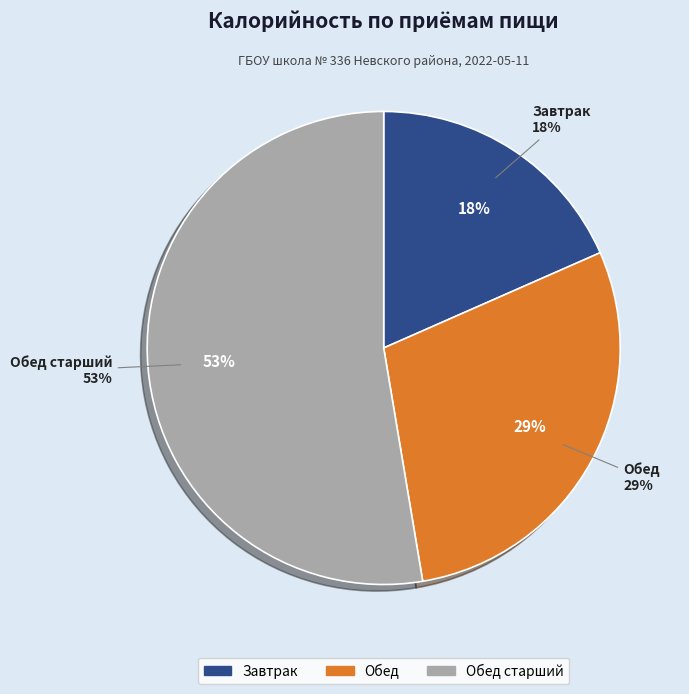

How many slices are in this pie chart?

3